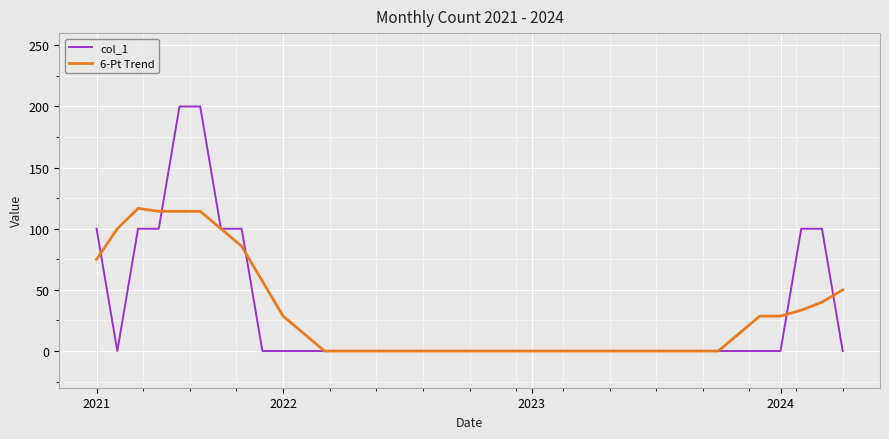

What is the maximum value for 6-Pt Trend?

116.7